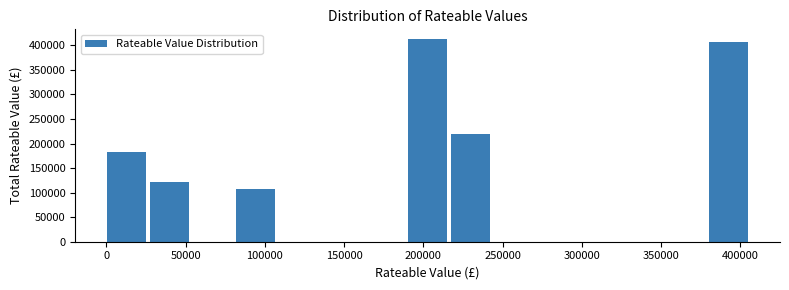

Reading left to right, transcribe this chart: for each bar, give the range it covers on the x-axis and its height. Neither the bar edges nor the heights are printed on the chart, so give them approximately, as read against the axes.

0 to 30000: 180000
30000 to 55000: 120000
55000 to 80000: 0
80000 to 110000: 110000
110000 to 135000: 0
135000 to 165000: 0
165000 to 190000: 0
190000 to 220000: 410000
220000 to 245000: 220000
245000 to 270000: 0
270000 to 300000: 0
300000 to 325000: 0
325000 to 355000: 0
355000 to 380000: 0
380000 to 410000: 410000